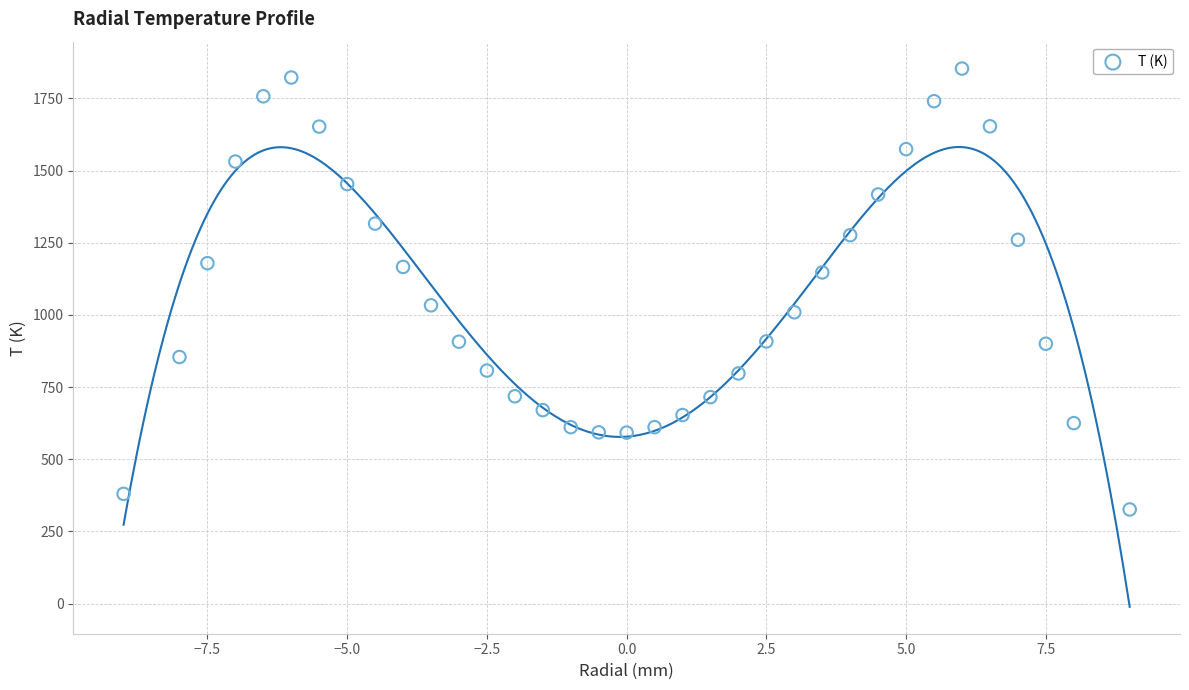

What is the range of Y values (max minus min)?

1527.0